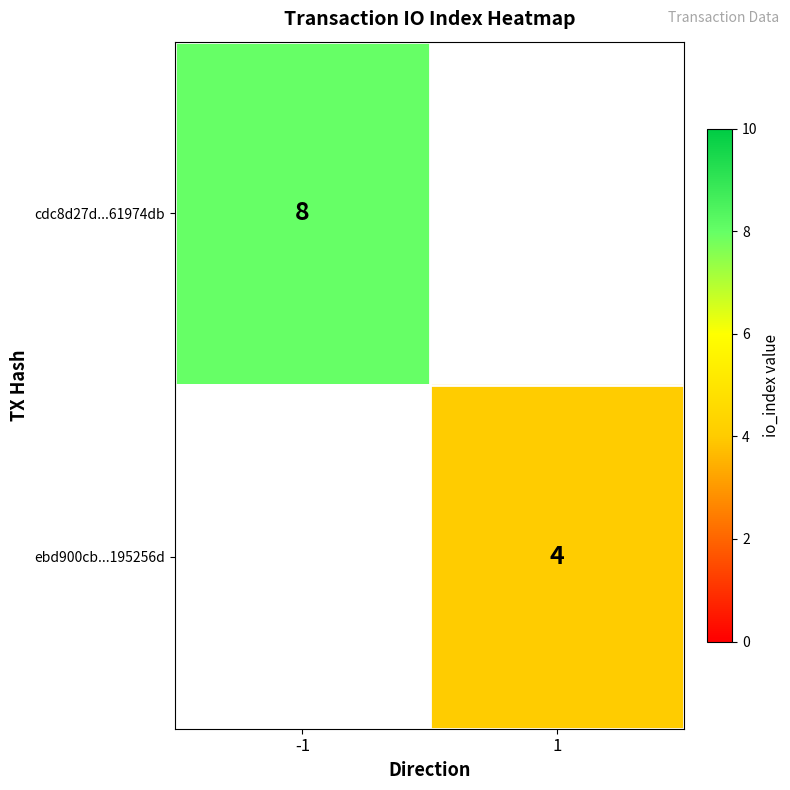

The cdc8d27d...61974db series shows 8 at -1. True or false?

True